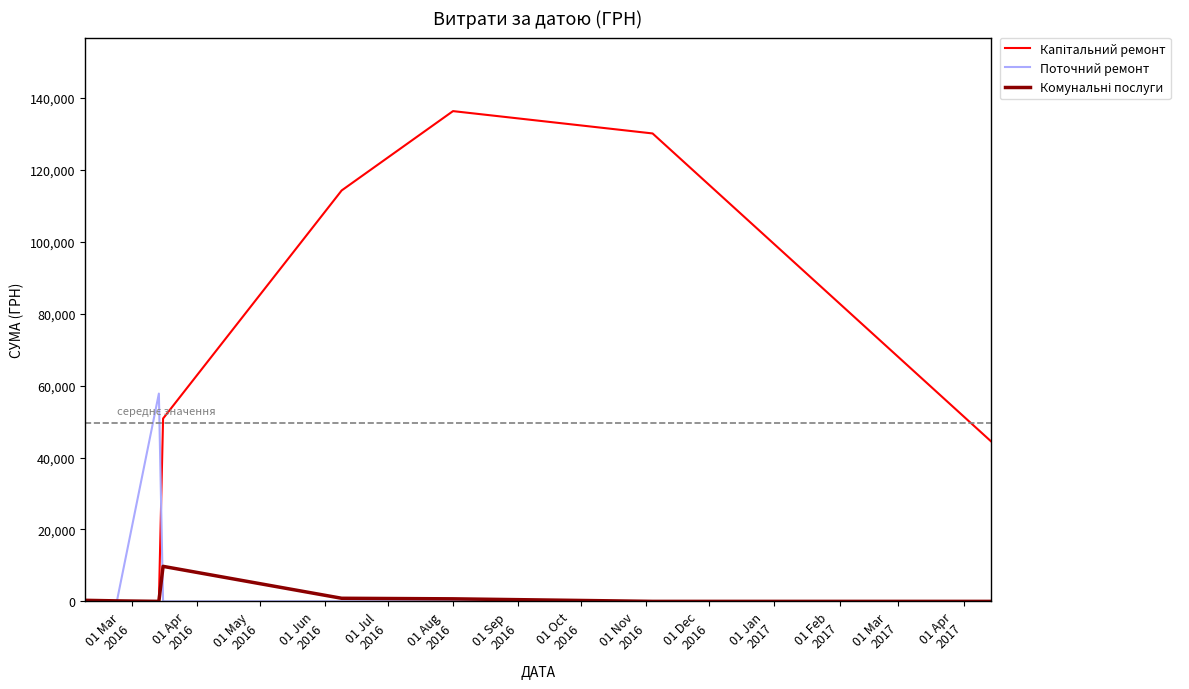

What is the maximum value for Поточний ремонт?

57774.4